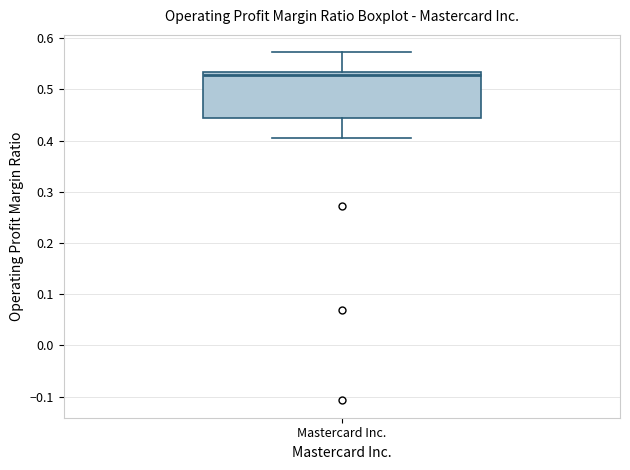

Transcribe this box plot: give where the median line is, the range the box spans, and where the two whiskers end, as read against the y-axis. The values are not printed on the chart, so give them approximately, as read against the axis.

median 0.53 (just below the box's upper edge), box 0.44 to 0.53, whiskers 0.40 to 0.57